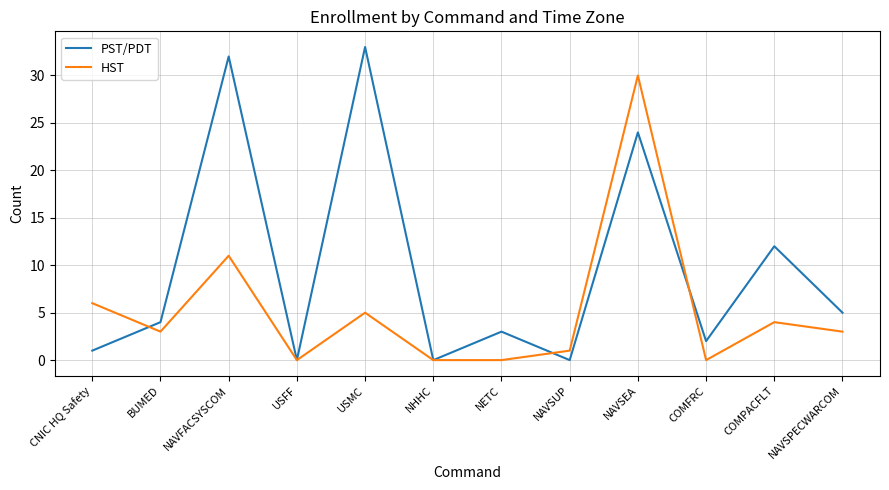

Is it true that HST equals 6 at CNIC HQ Safety?

True